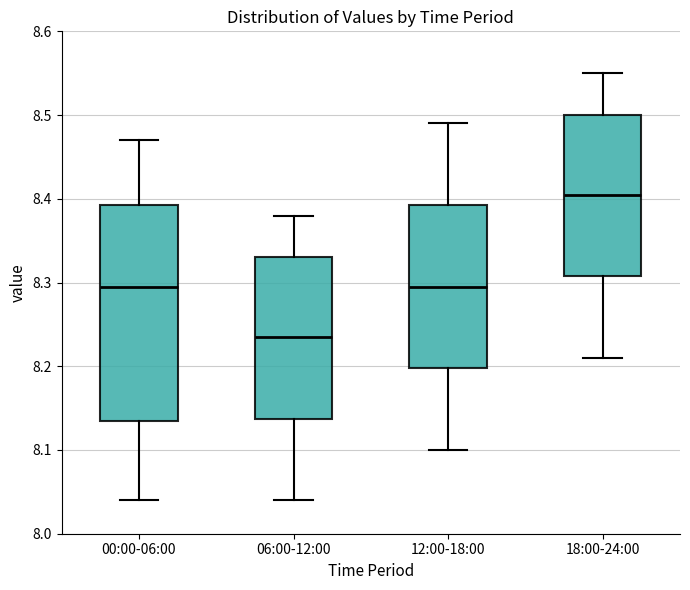

Reading left to right, transcribe this box plot: for each box, give where its median line is, the range the box spans, and where its two whiskers end, as read against the y-axis. The values are not printed on the chart, so give them approximately, as read against the axis.

00:00-06:00: median 8.30, box 8.14 to 8.39, whiskers 8.04 to 8.47
06:00-12:00: median 8.24, box 8.14 to 8.33, whiskers 8.04 to 8.38
12:00-18:00: median 8.30, box 8.20 to 8.39, whiskers 8.10 to 8.49
18:00-24:00: median 8.41, box 8.31 to 8.50, whiskers 8.21 to 8.55